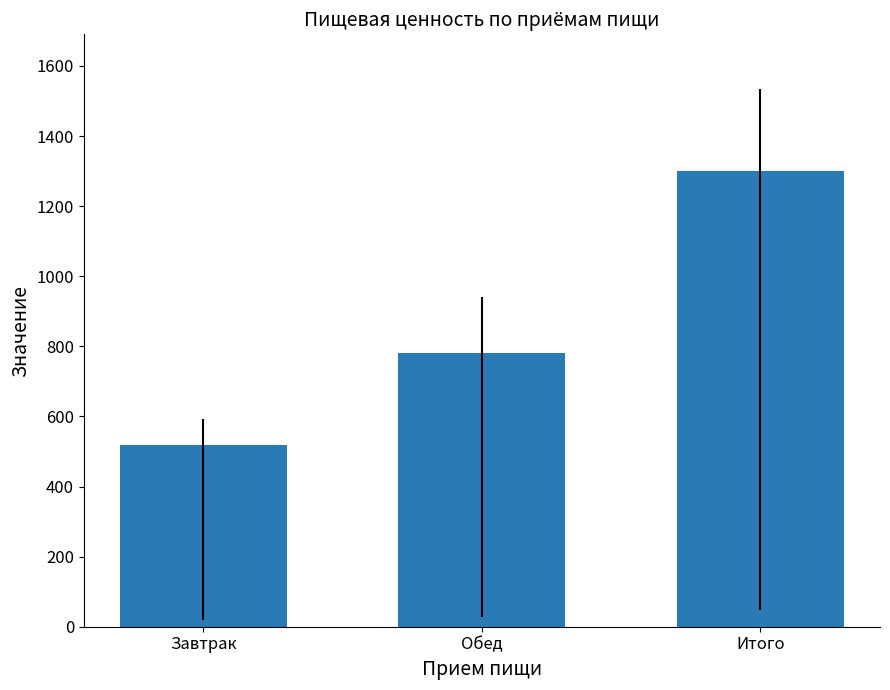

List the labels in order of value, largest first.

Итого, Обед, Завтрак